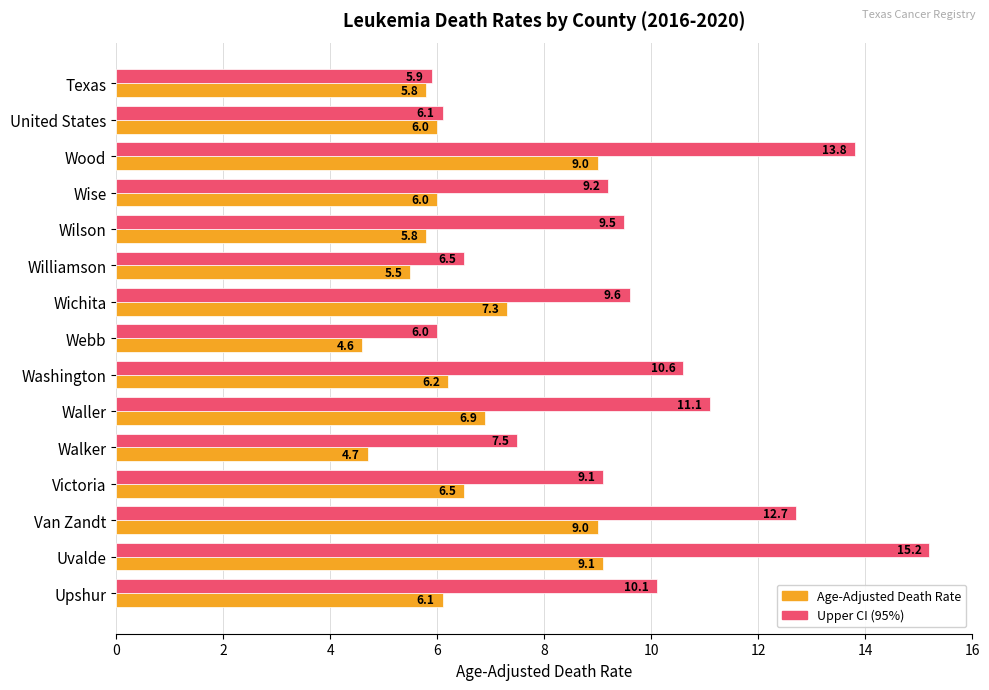

What is the total value across all series at Texas?

11.7